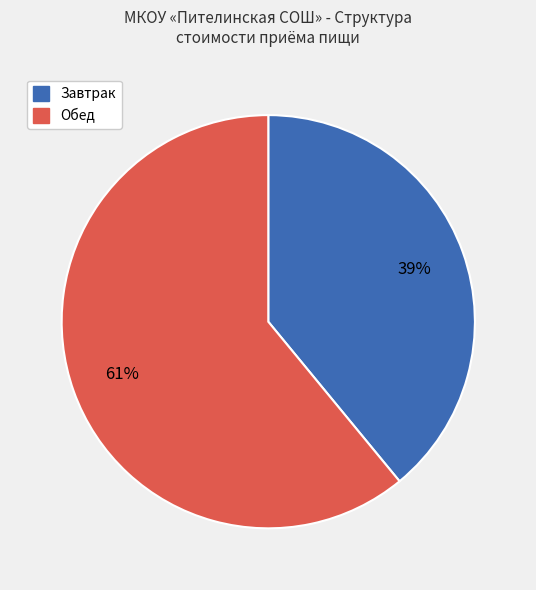

To the nearest percent, what is the difference between the largest and smallest slice percentages?

22%